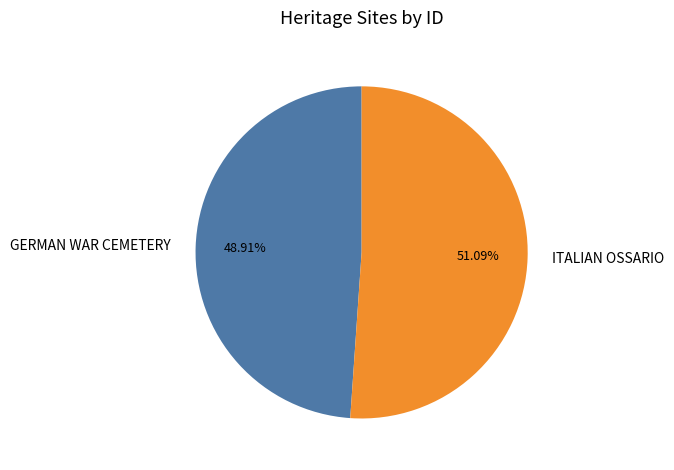

Which slice is the smallest?

GERMAN WAR CEMETERY